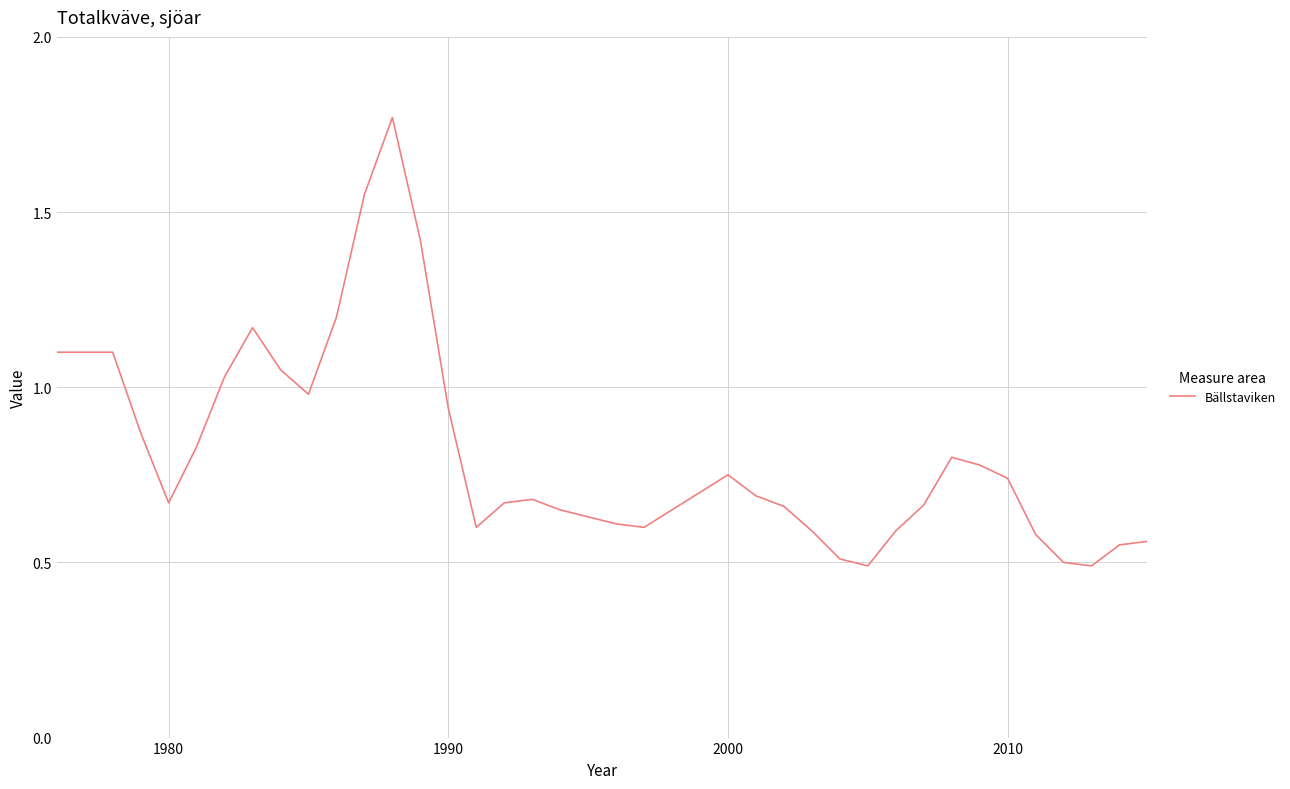

What is the minimum value shown in the chart?

0.5